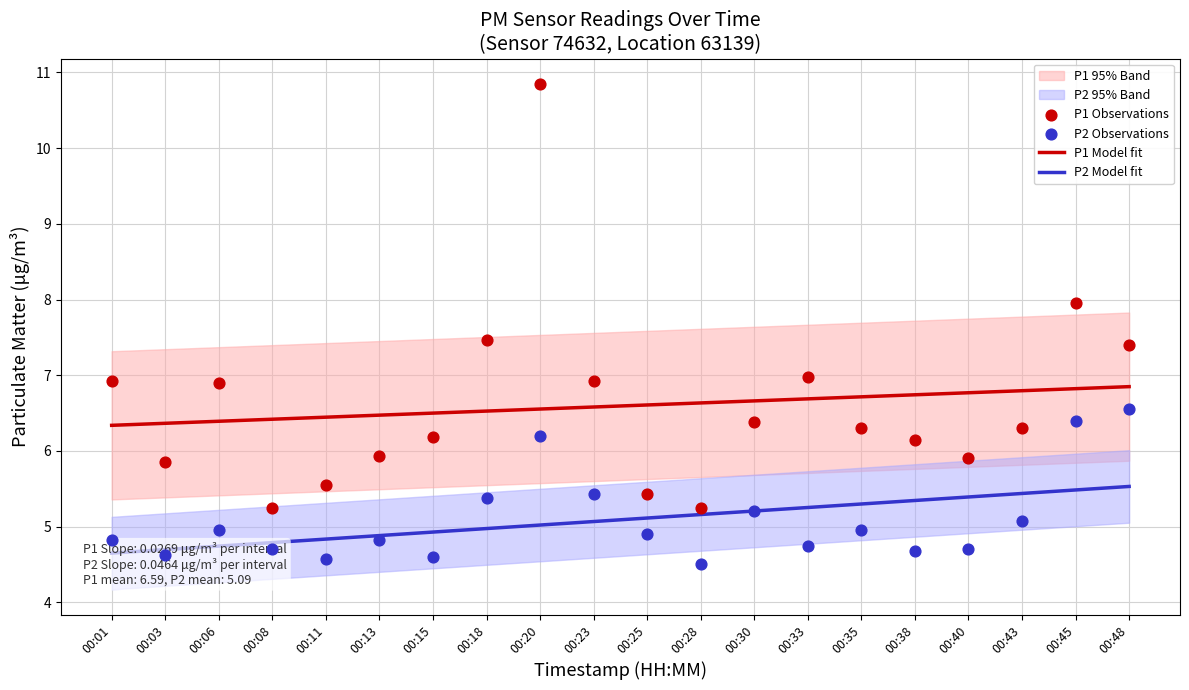

True or false: P1 Model fit has a value of 10.6 at 00:25.

False